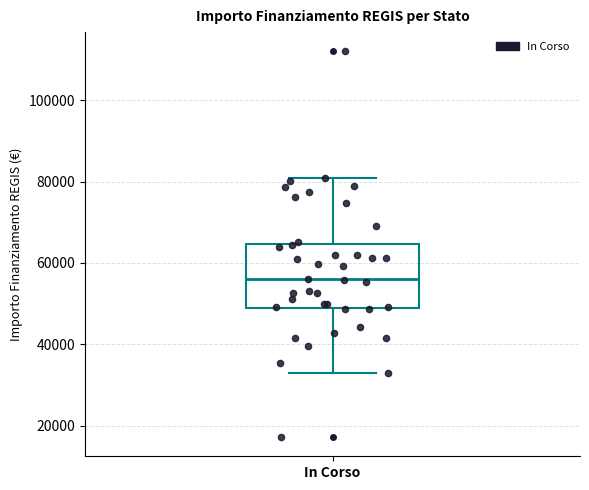

Where is the lower edge of the box for In Corso on the y-axis? The values are not printed on the chart, so give them approximately, as read against the axis.

50000